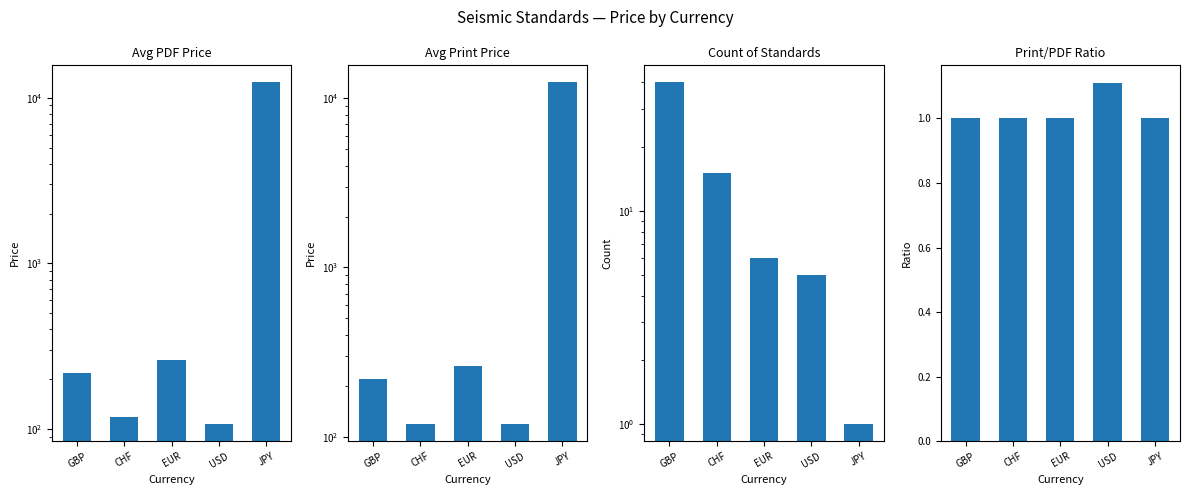

True or false: Avg PDF Price has a value of 172.5 at CHF.

False